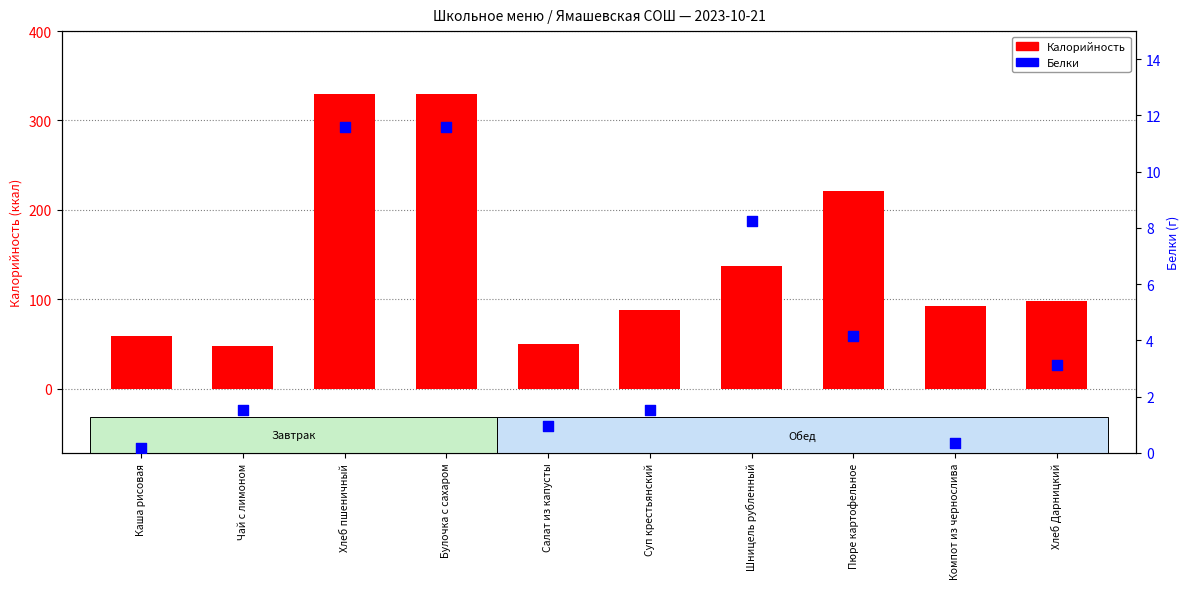

At which category is the sum across all series the highest?

Хлеб пшеничный